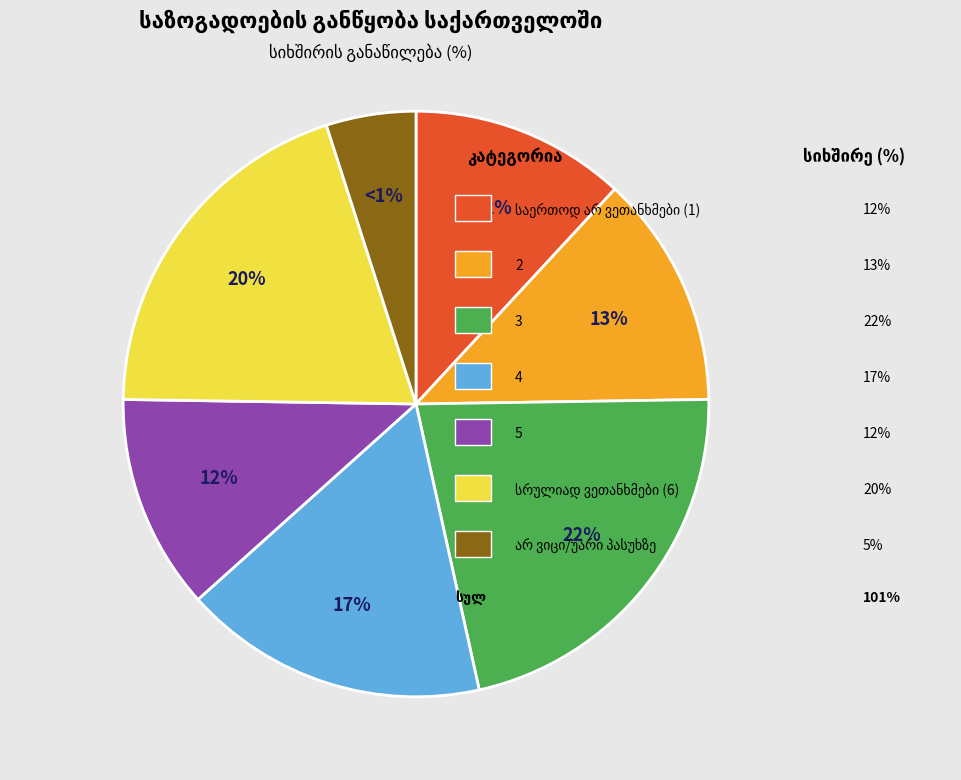

Does არ ვიცი/უარი პასუხზე represent more than half of the total?

No